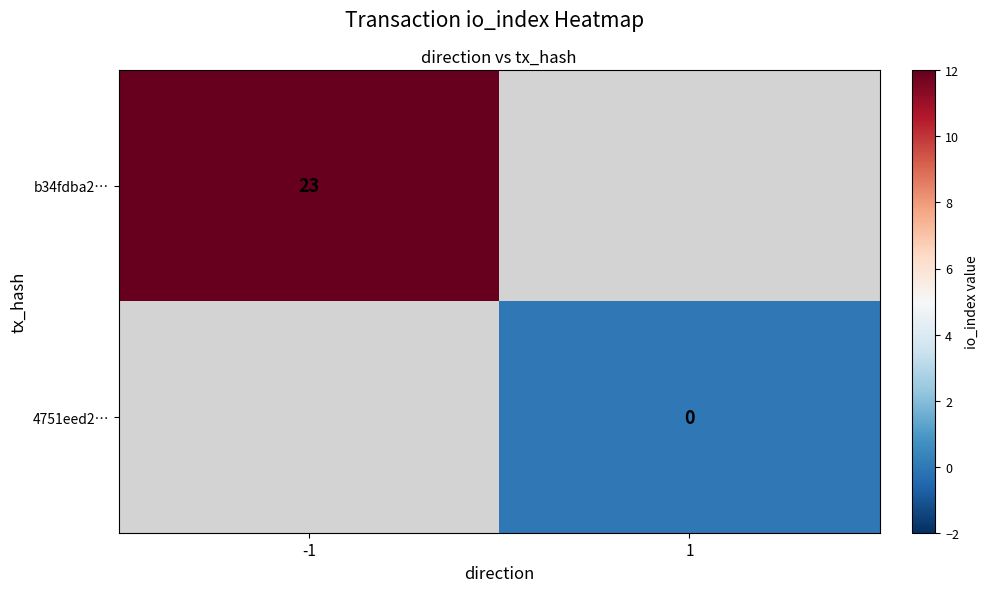

Which label corresponds to the largest value in the chart?

-1